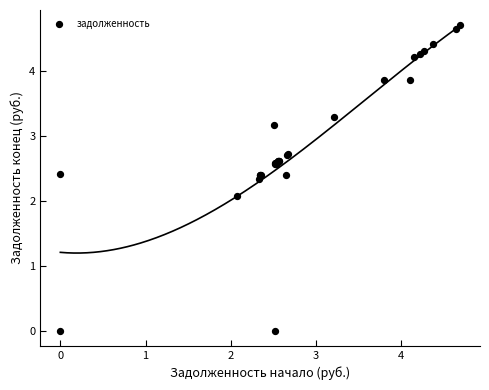

What Y value in the scatter plot is closest to 2?

2.1